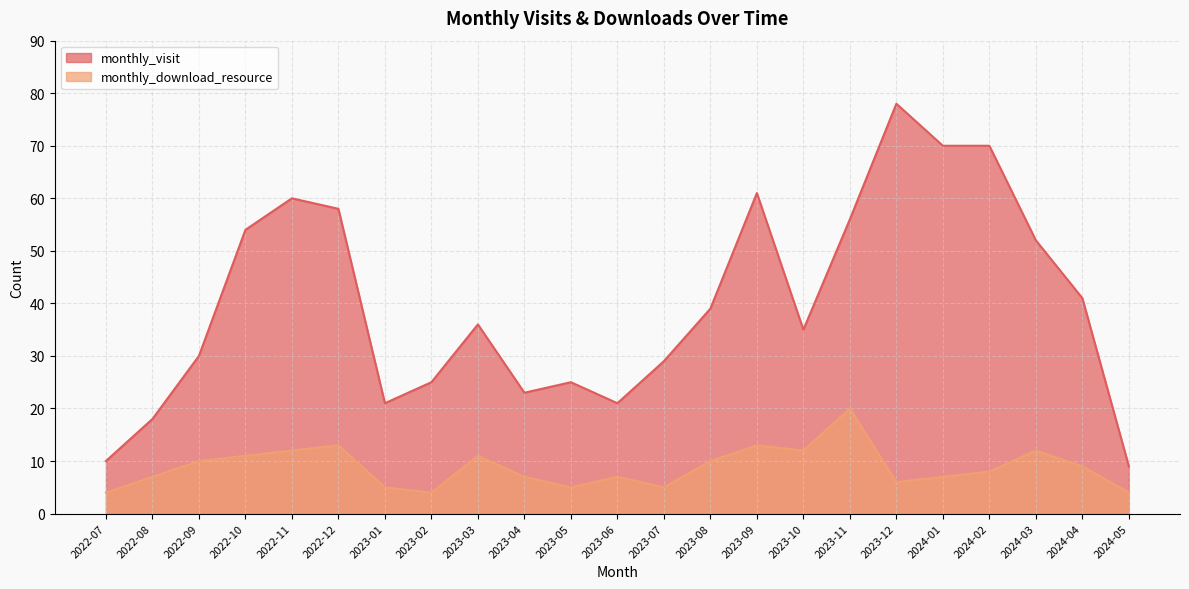

How many categories are shown in the chart?

23